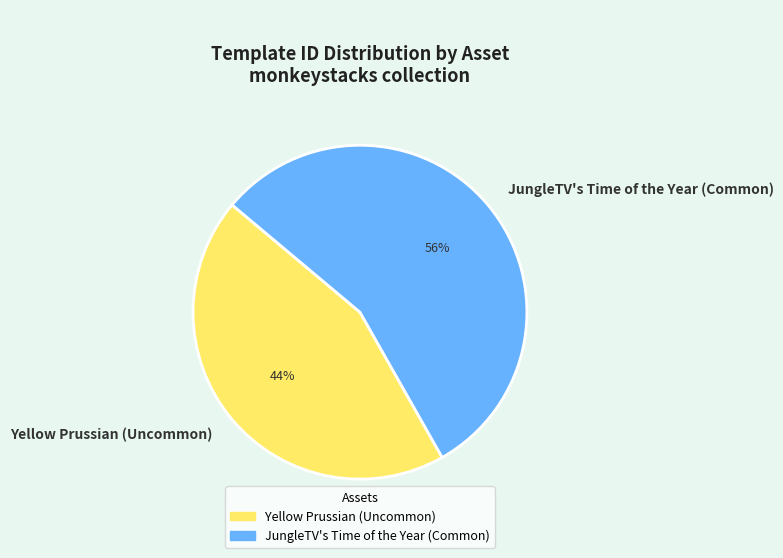

What is the smallest slice in the pie chart?

Yellow Prussian (Uncommon)